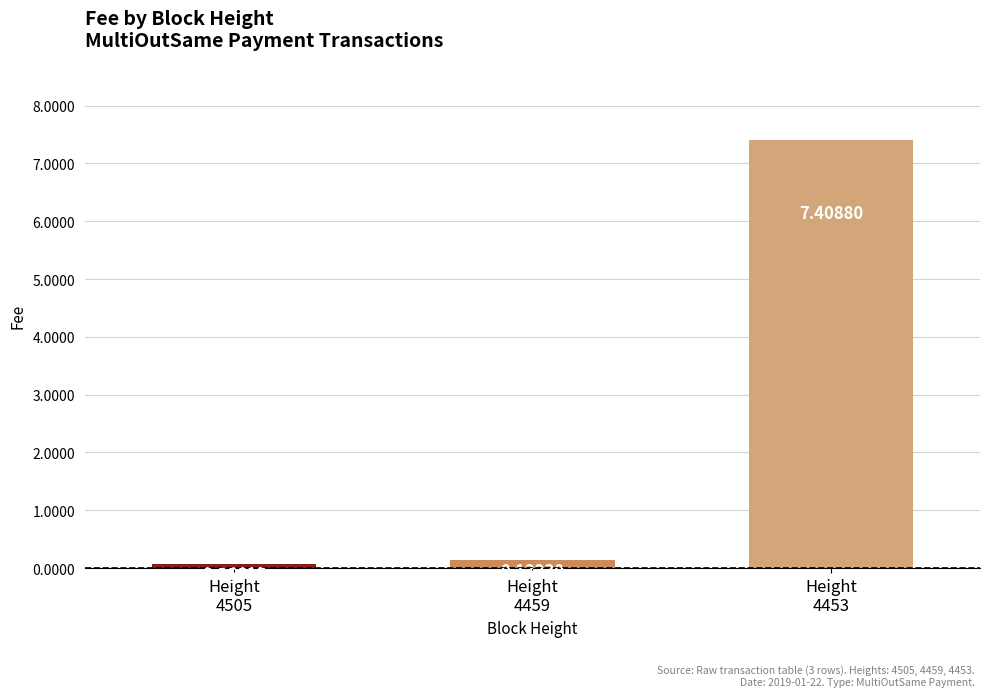

What is the average value?

2.5